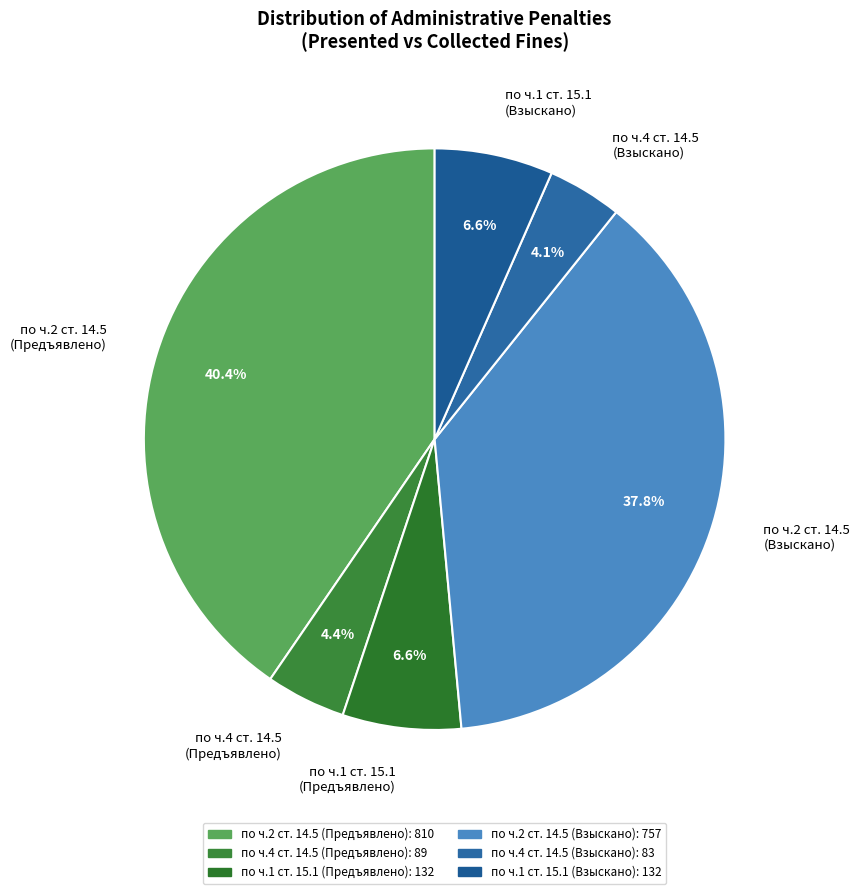

Count the number of slices in the pie.

6